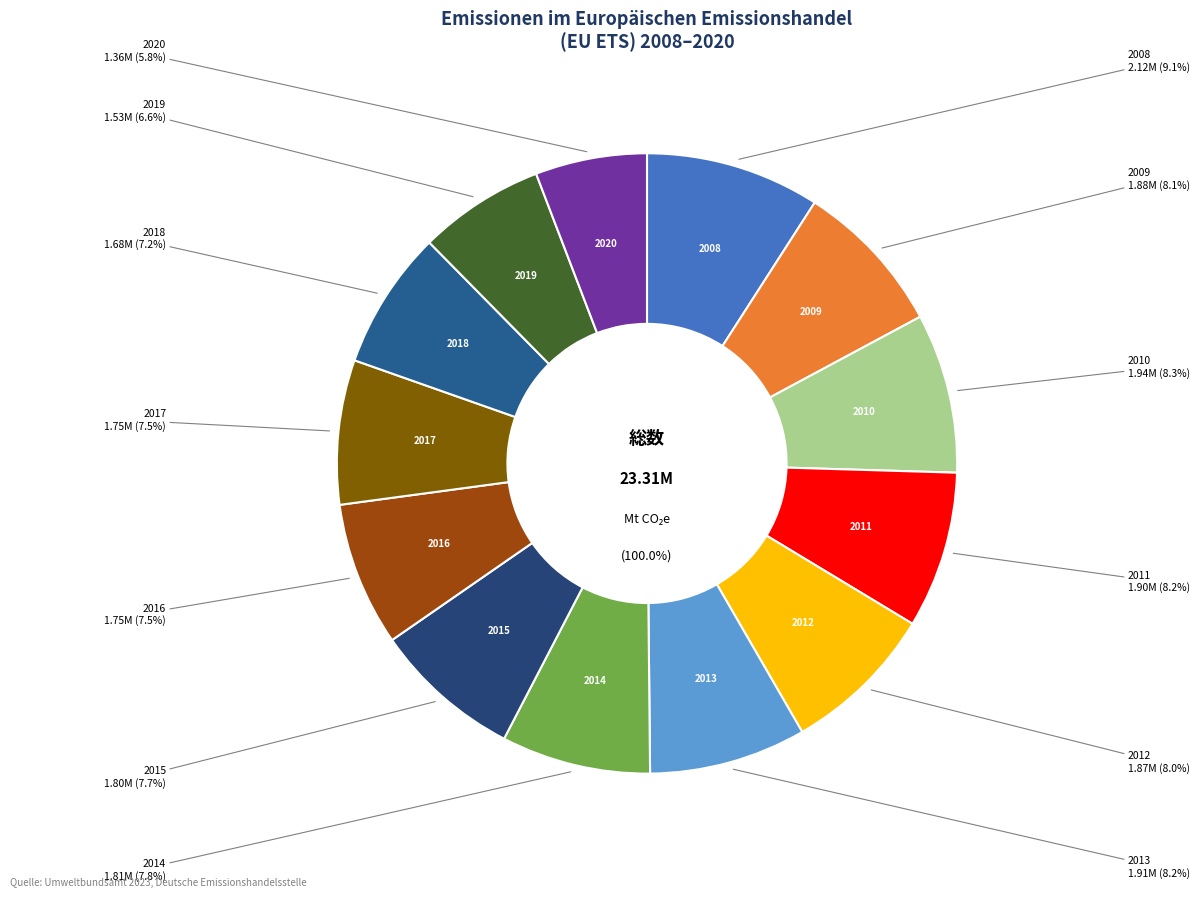

To the nearest percent, what is the combined percentage of 2011 and 2019?

15%